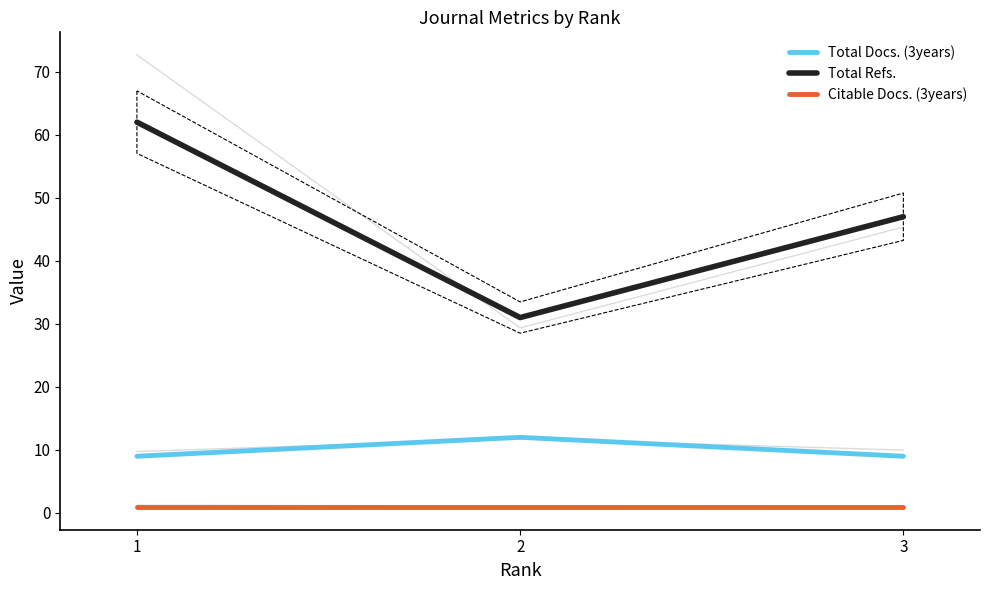

Rank the series at 3 from highest to lowest value.

Total Refs., Total Docs. (3years), Citable Docs. (3years)